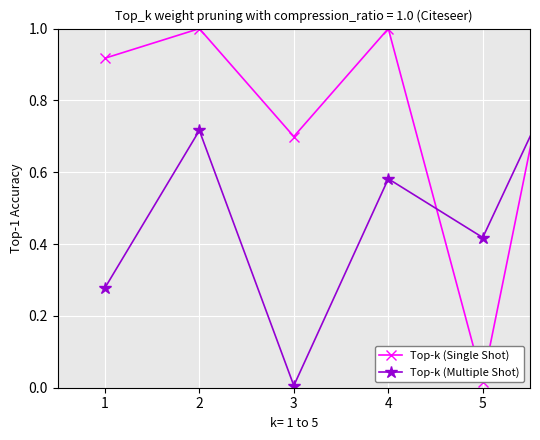

Which series has the largest range (max minus min)?

Top-k (Single Shot)